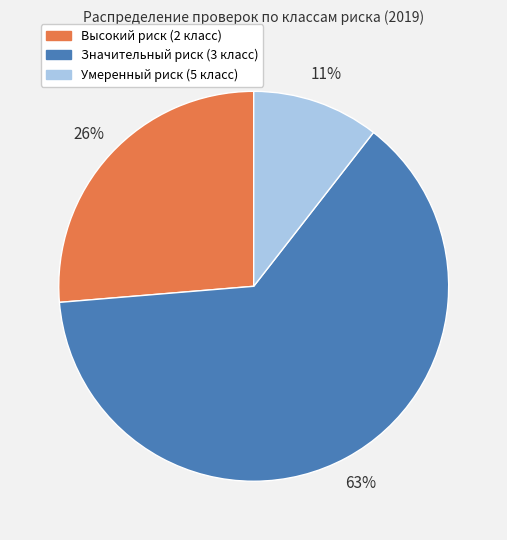

Is it true that Значительный риск (3 класс) is 63% of the pie?

True